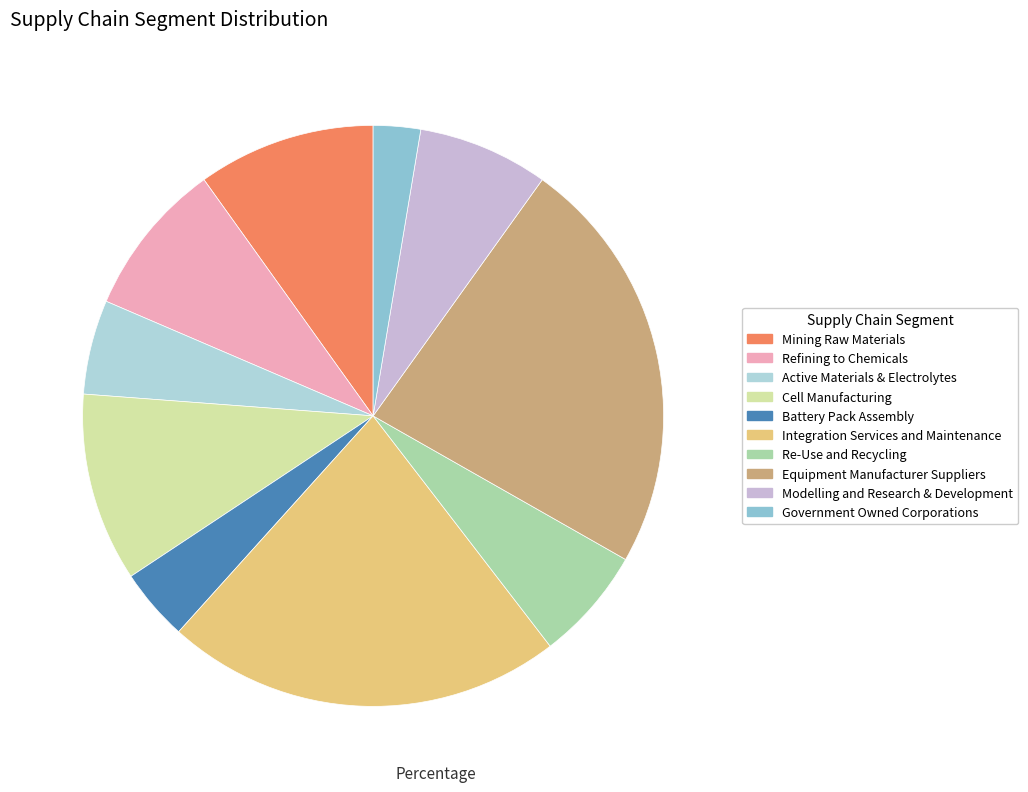

What is the smallest slice in the pie chart?

Government Owned Corporations